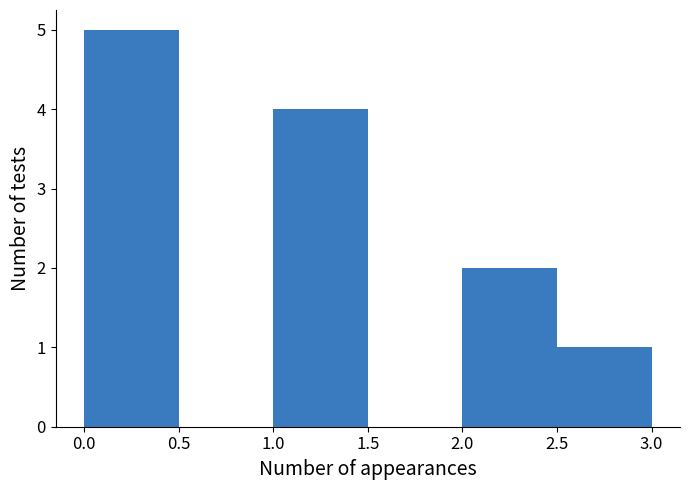

What is the height of the bar covering 1.0 to 1.5 on the x-axis? The values are not printed on the chart, so give them approximately, as read against the axis.

4